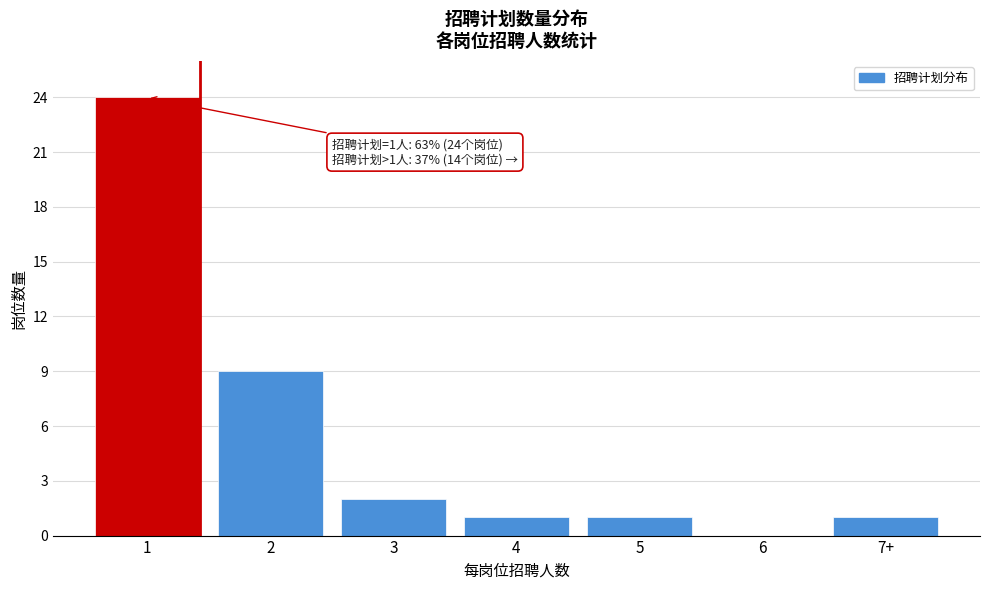

Reading left to right, transcribe all the data shown in this chart.

1=24	2=9	3=2	4=1	5=1	6=0	7+=1